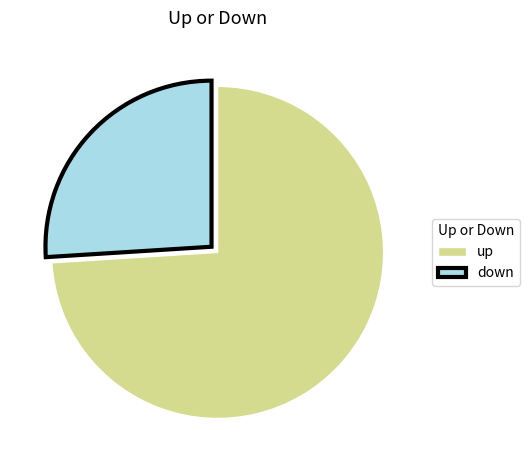

Which category has the biggest portion of the pie?

up